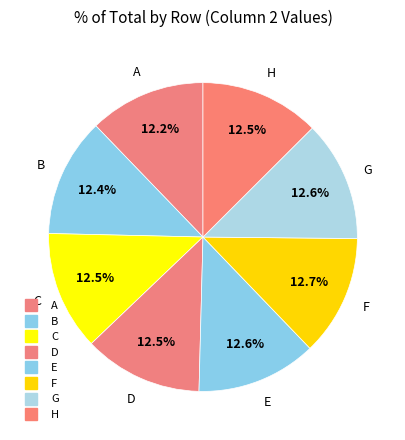

How many slices are in this pie chart?

8